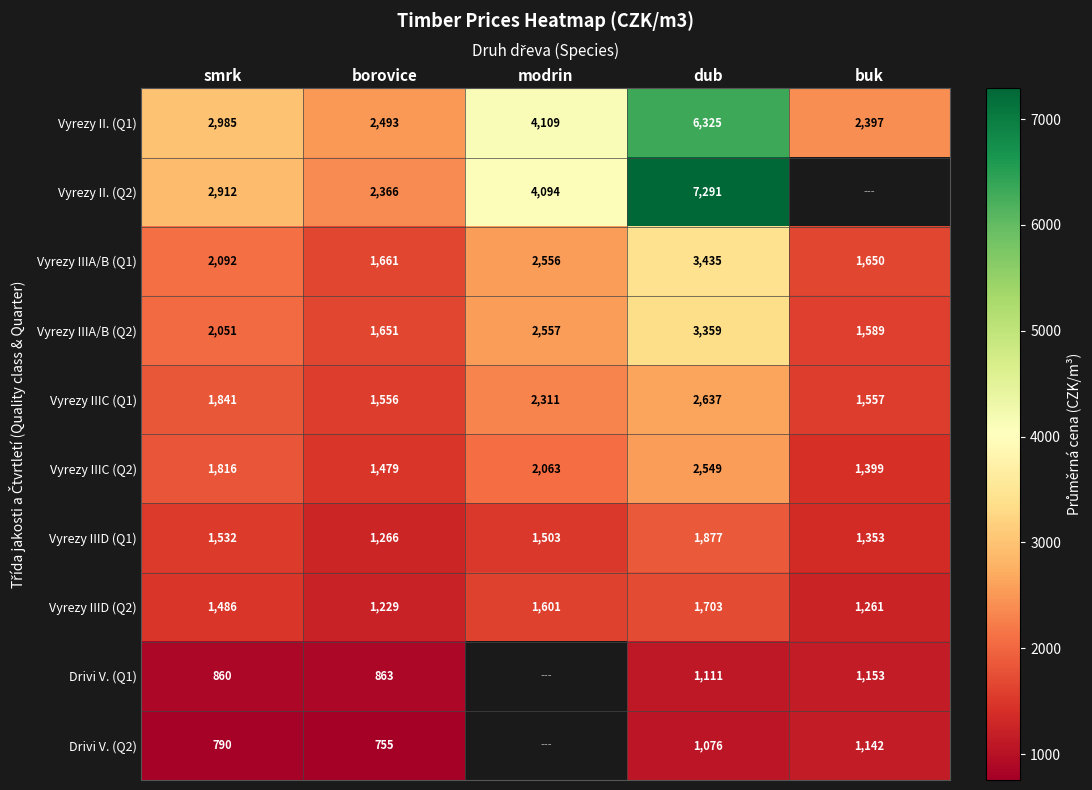

The value of Vyrezy II. (Q2) at dub is 7291. True or false?

True